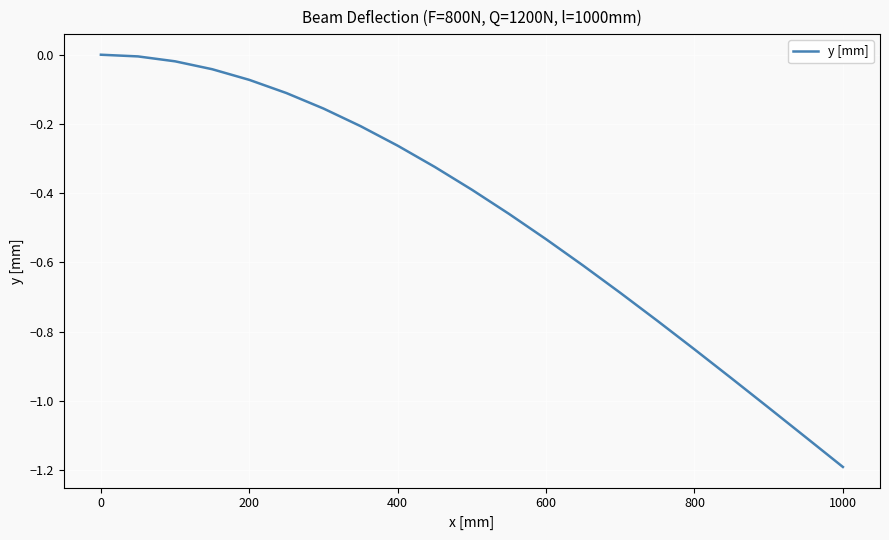

What is the minimum value shown in the chart?

-1.2